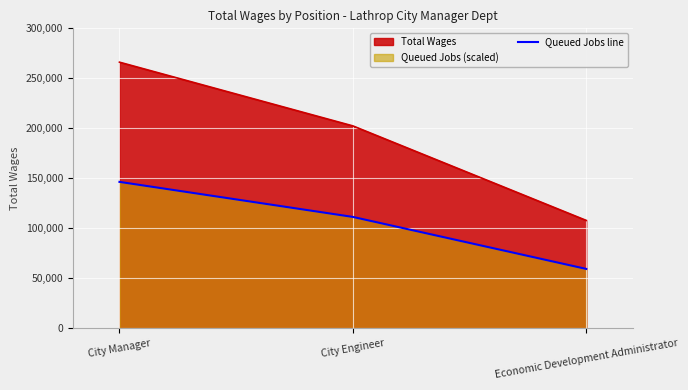

What is the label of the 3rd point from the right?

City Manager